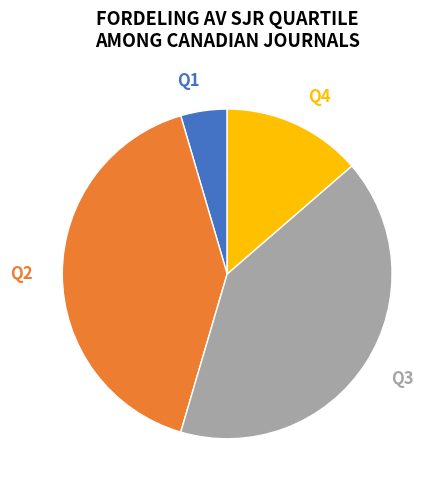

Combined, do Q3 and Q4 account for over 50%?

Yes